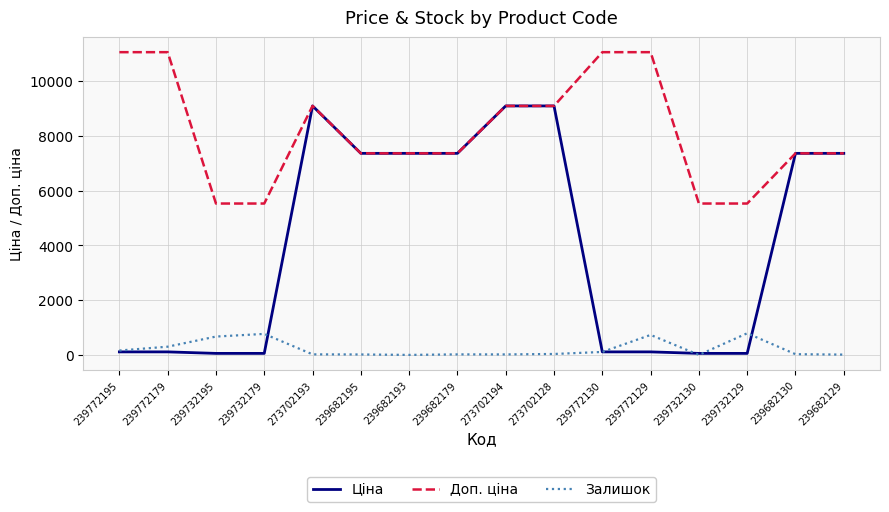

Where is Залишок nearest to the value 395?

239772179